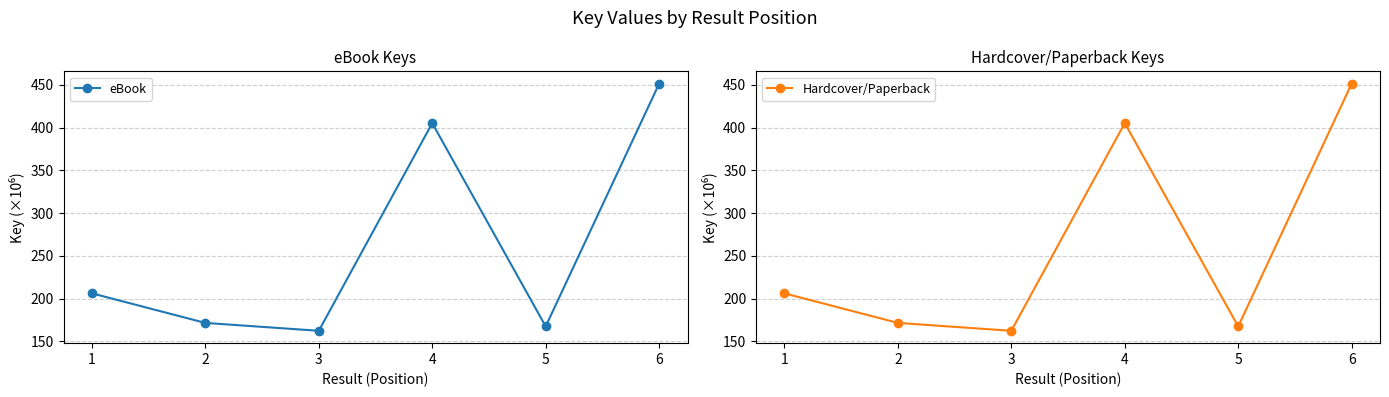

What are all the series names shown in the legend?

eBook, Hardcover/Paperback